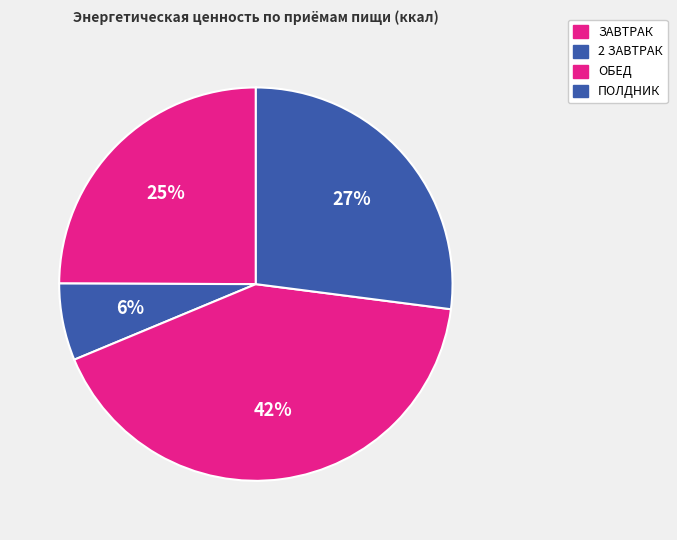

How many segments does this pie chart have?

4